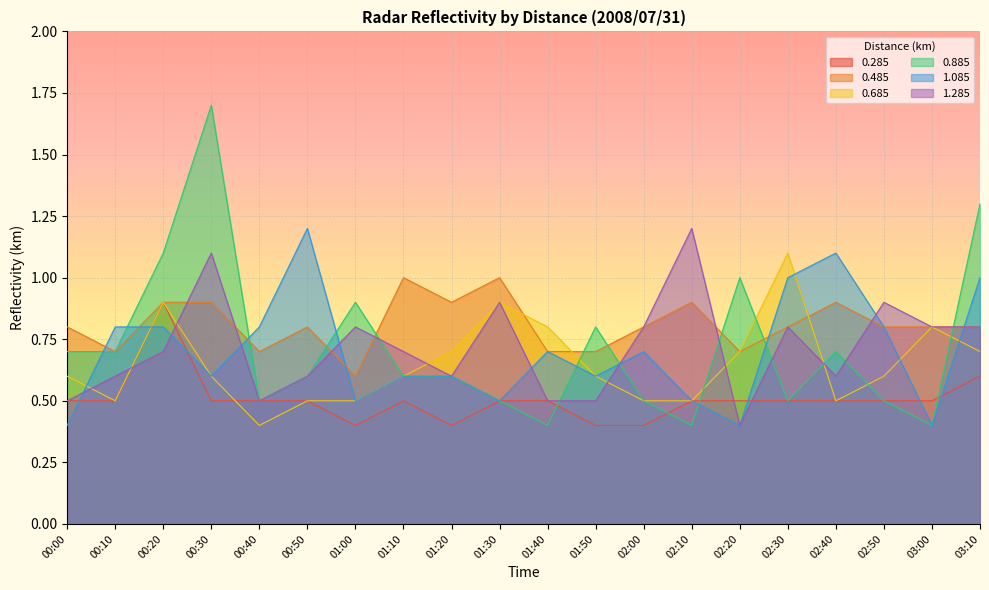

What is the spread (max minus min) of values at 00:20?

0.4